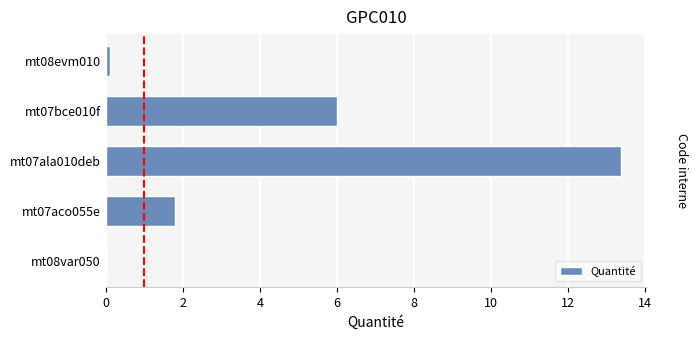

The value at mt07bce010f is 6.0. True or false?

True